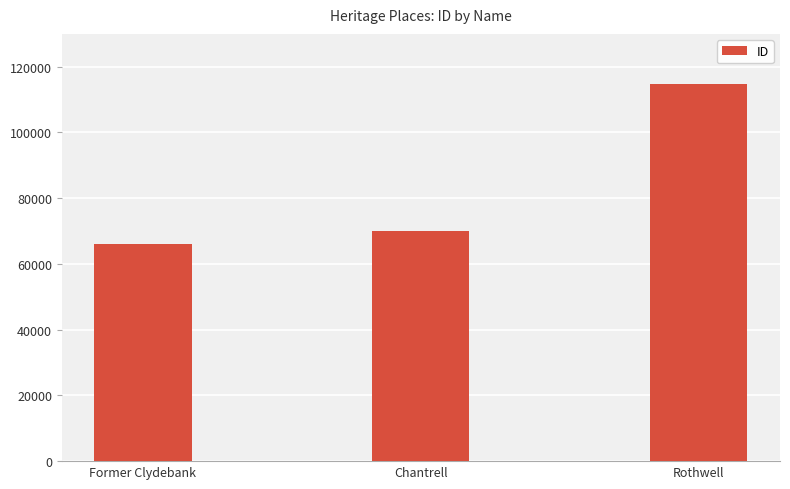

What is the average value?

83628